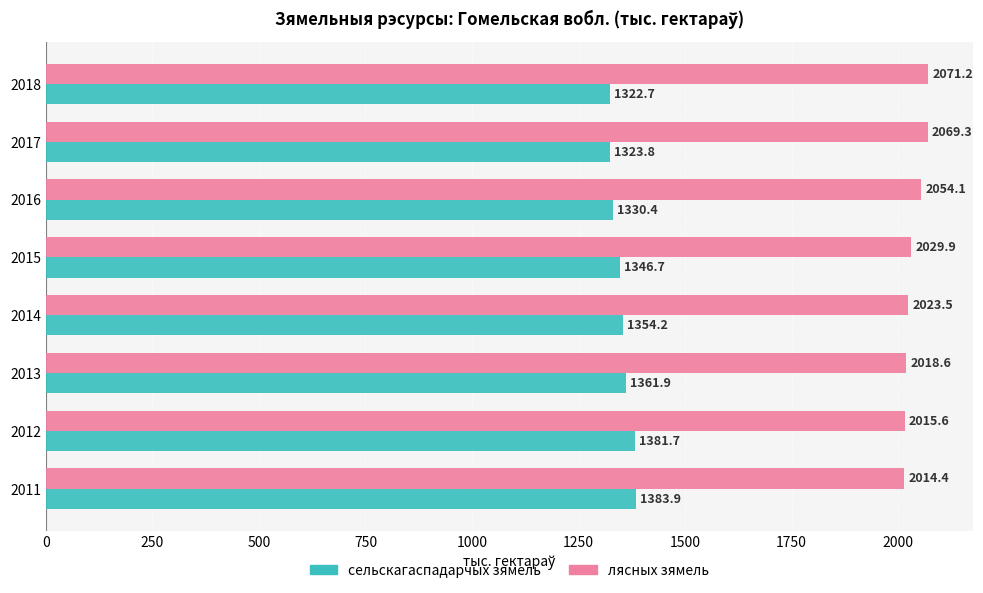

How many data points in сельскагаспадарчых зямель are above 1354?

4